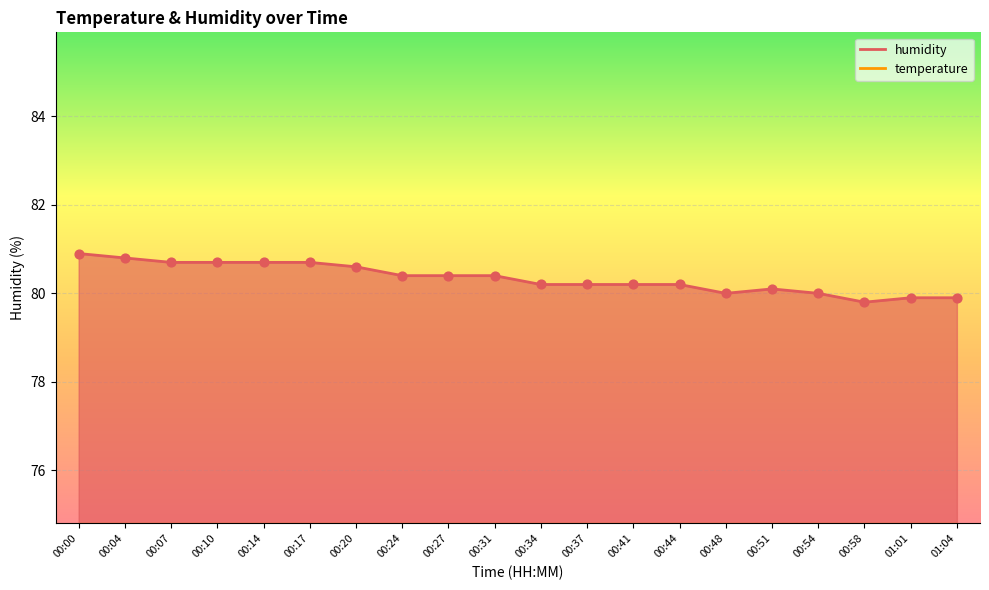

What is the total value across all series at 00:00?

99.3